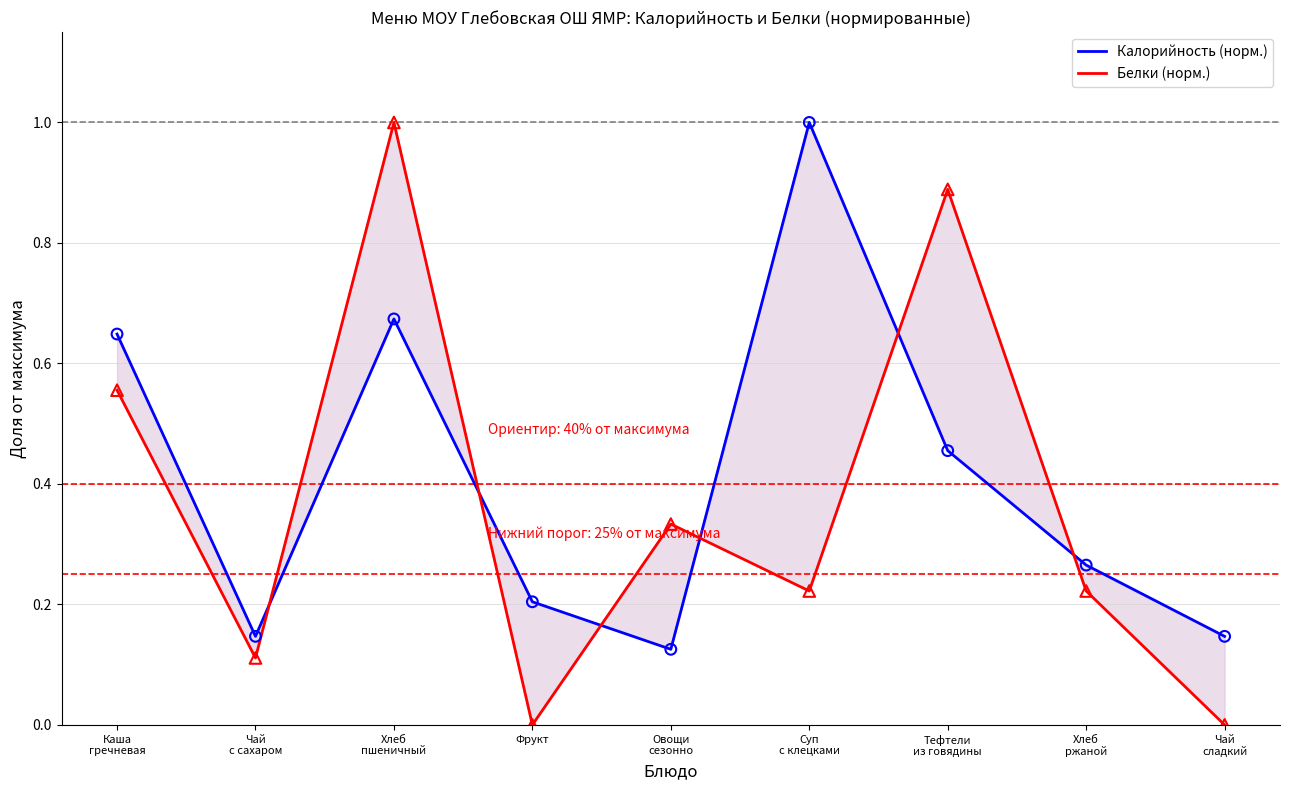

Which series contains the lowest Y value?

Белки (норм.)